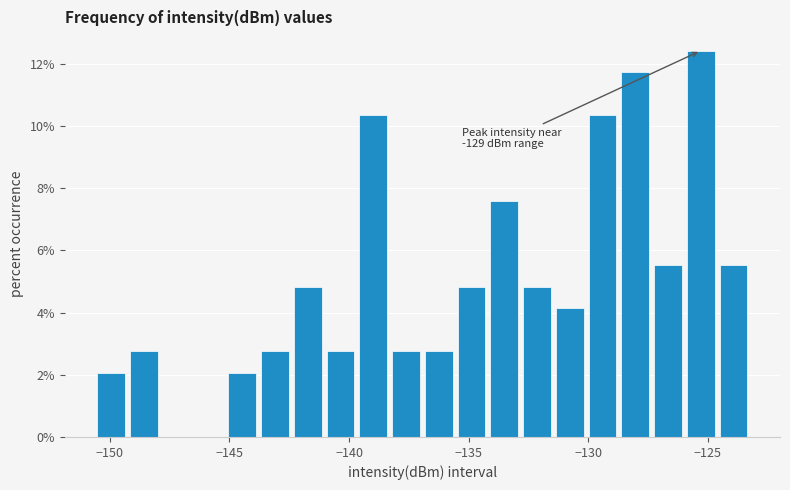

Read against the x-axis, roughly where is the centre of the tallest bar?

-125.5